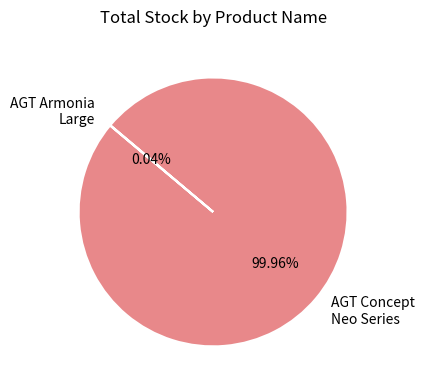

Is there a majority slice in this chart?

Yes